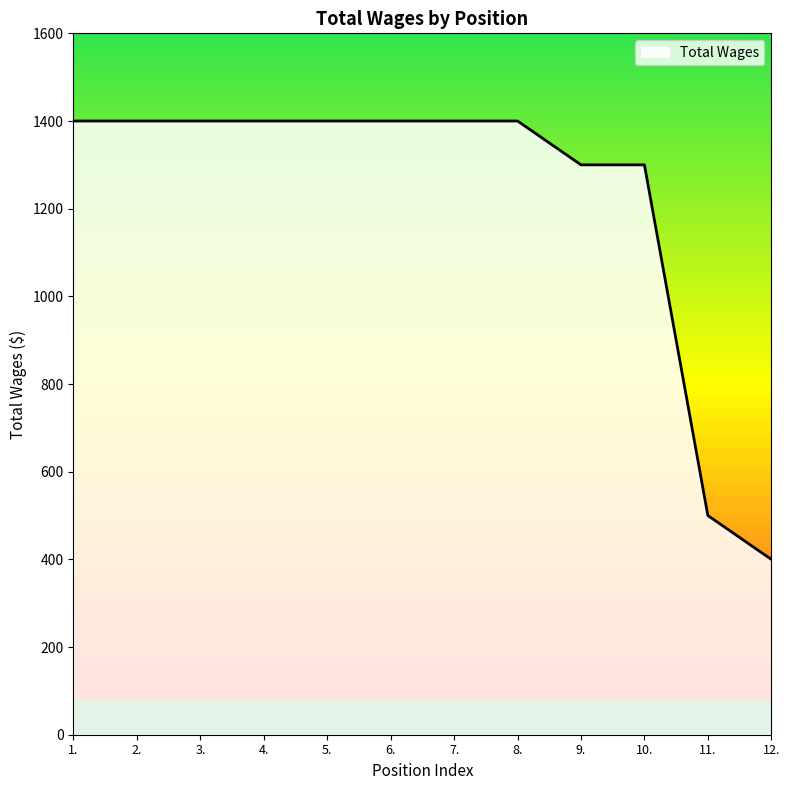

What is the approximate value at 3., to the nearest 100?

1400